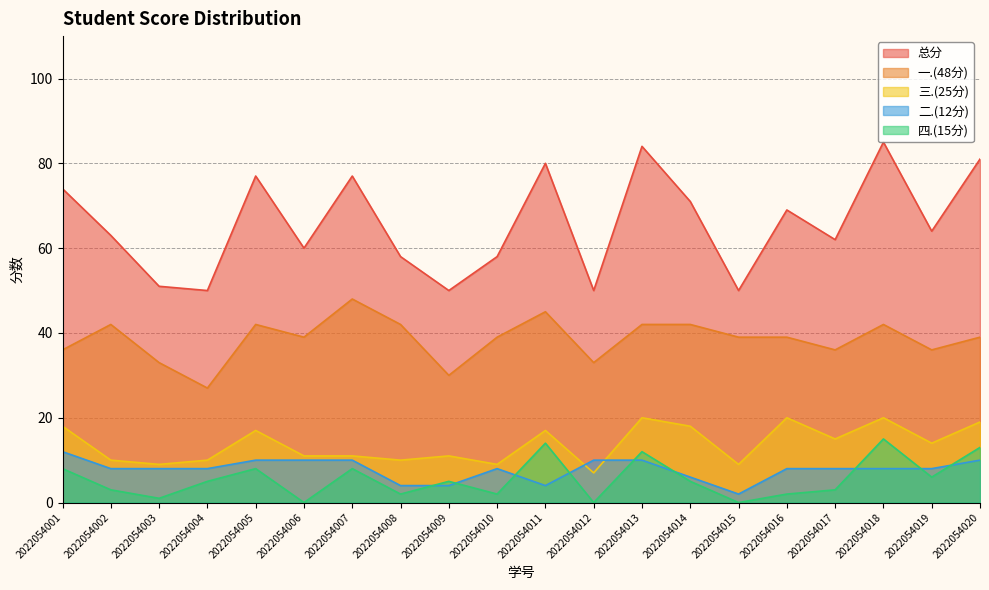

At which category does the chart reach its peak across all series?

2022054018